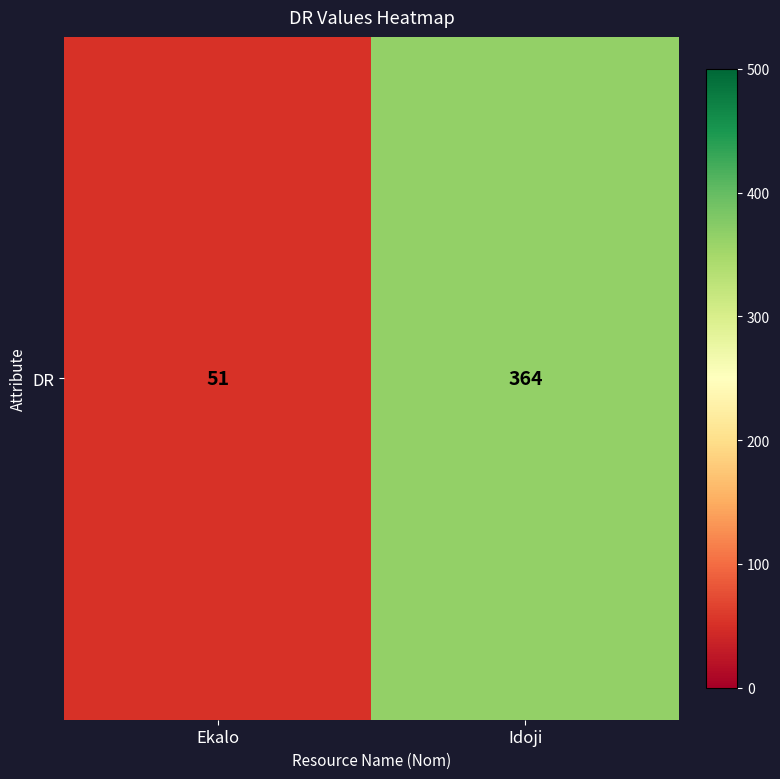

Reading left to right, transcribe all the data shown in this chart.

Ekalo=51	Idoji=364